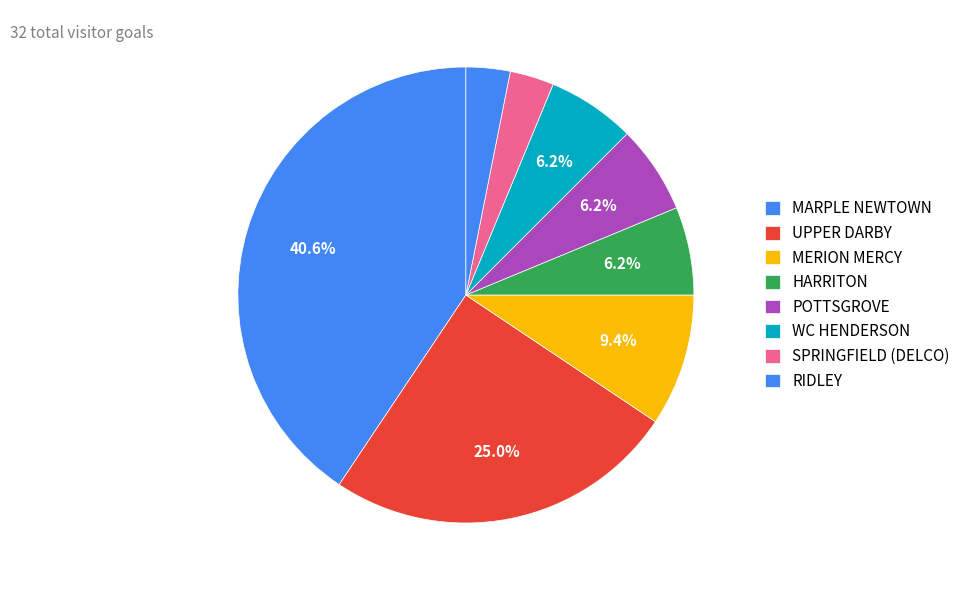

Which category has the smallest portion of the pie?

MARPLE NEWTOWN